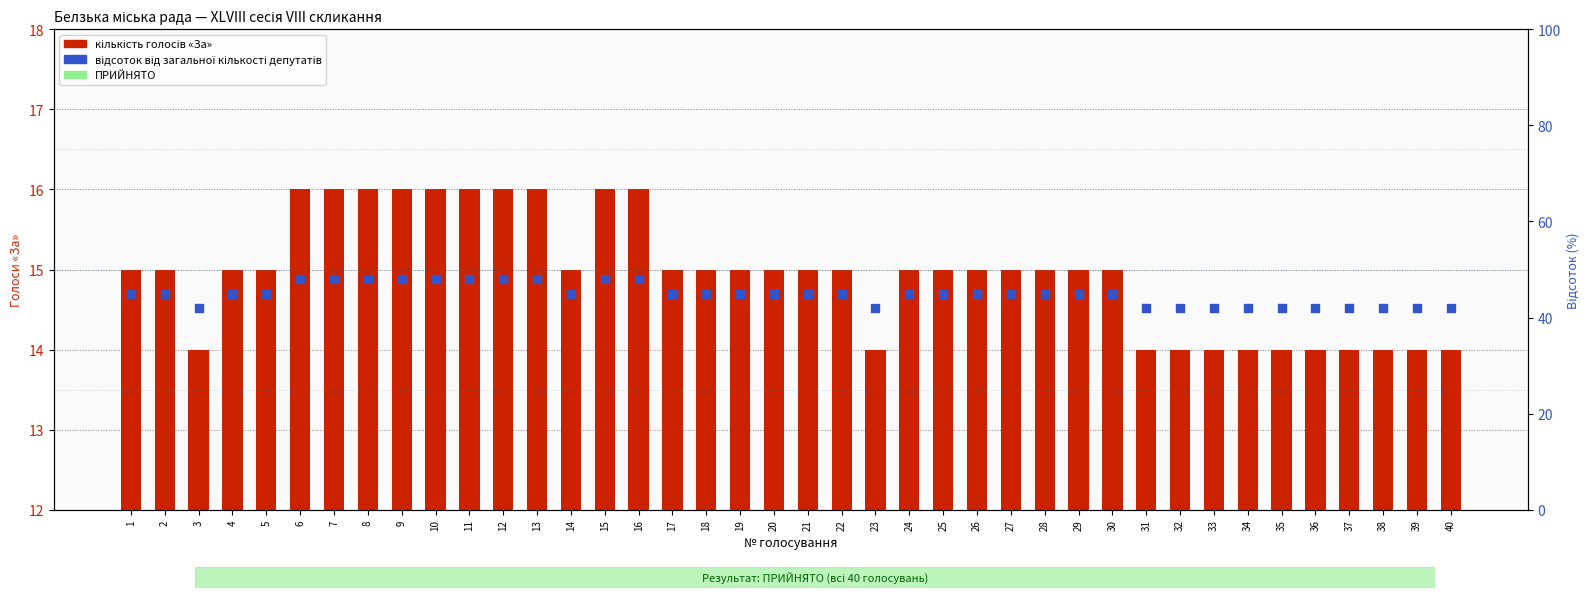

Which series contains the highest Y value?

відсоток від загальної кількості